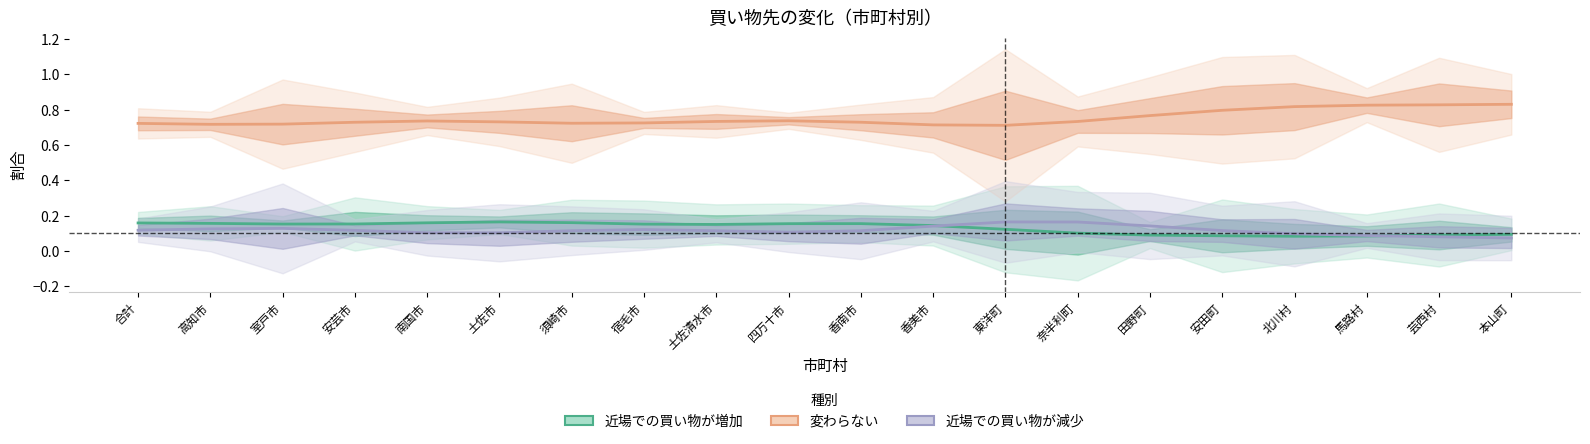

In 近場での買い物が増加, how many points are lower than both neighbors (excluding endpoints)?

3